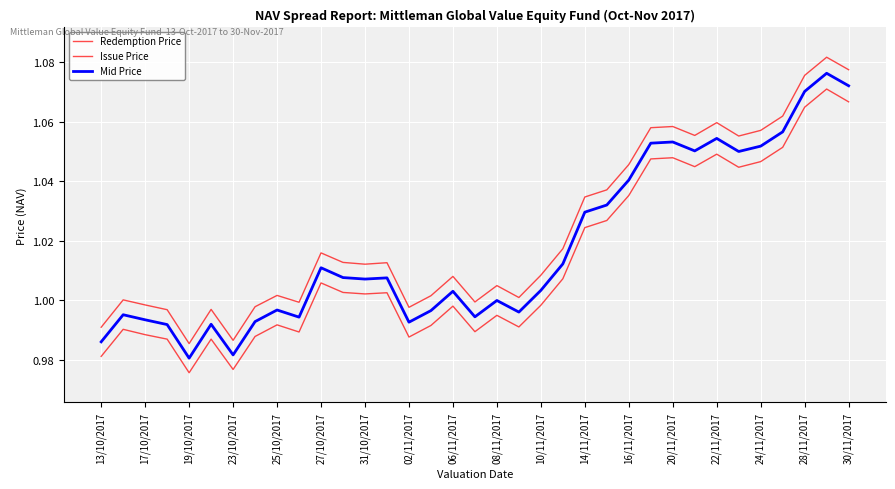

Is this an area chart (filled region under the line)?

No